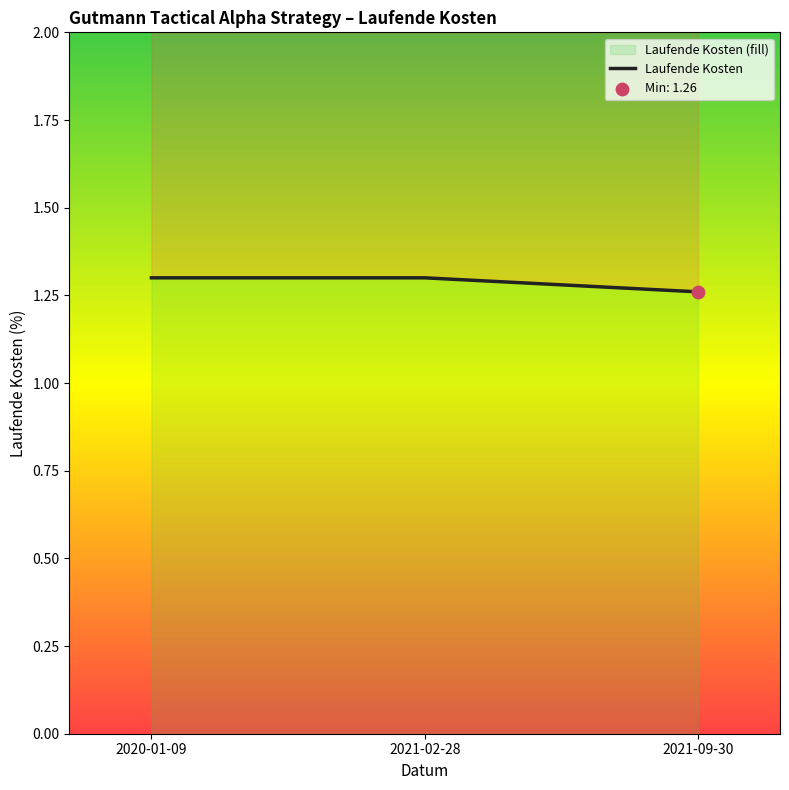

What is the ratio of the value at 2020-01-09 to the value at 2021-02-28?

1.0